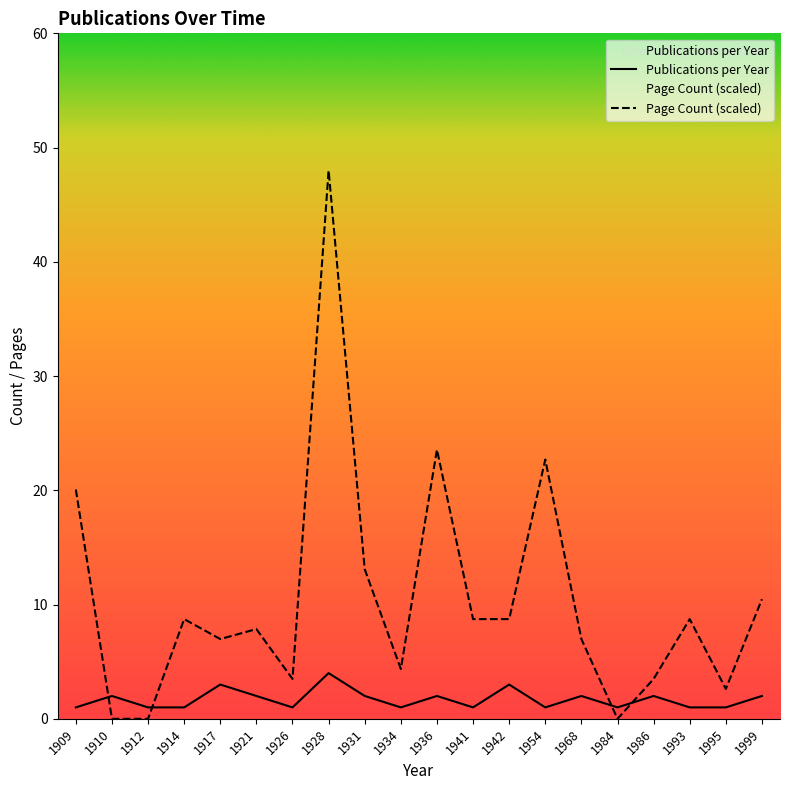

Where do Publications per Year and Page Count (scaled) first cross each other?

1909 and 1910